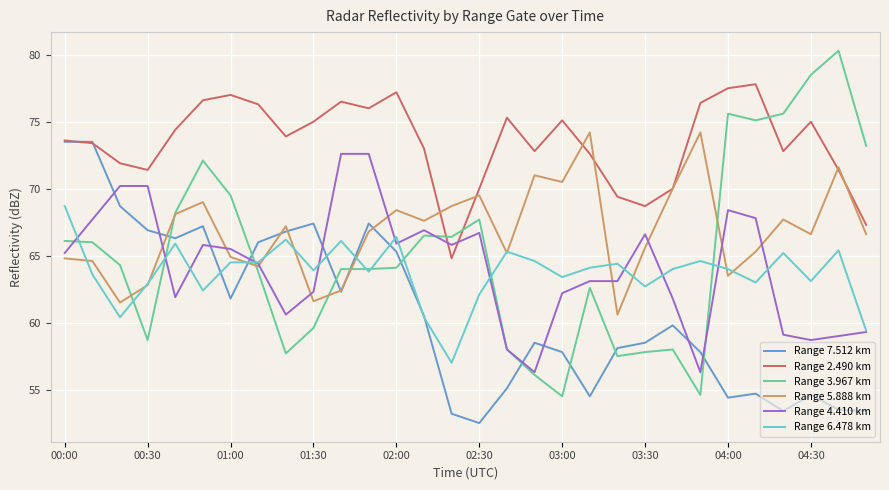

Which series has the largest range (max minus min)?

Range 3.967 km